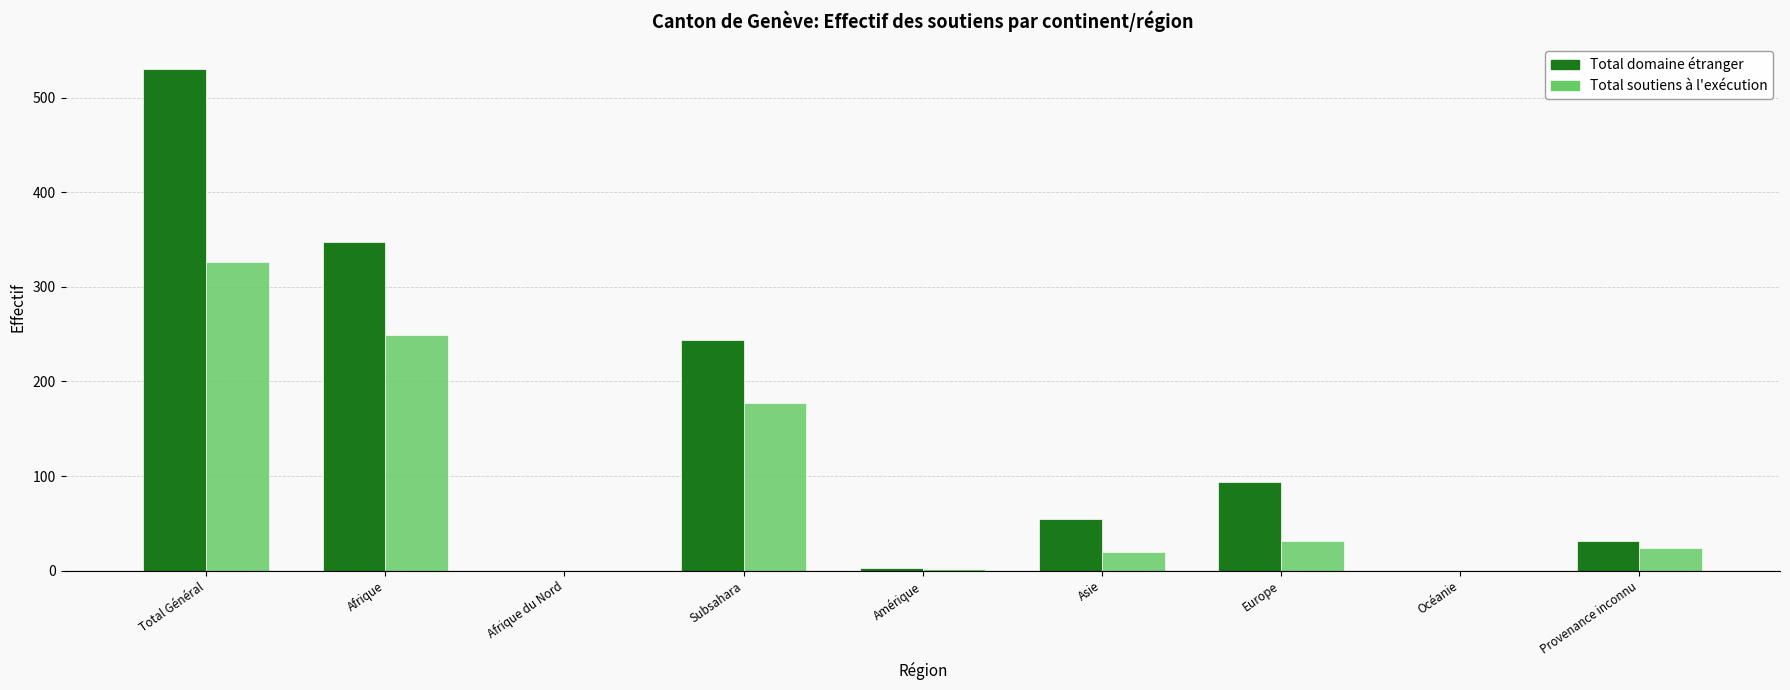

Where does the Total soutiens à l'exécution series first go above 24?

Total Général